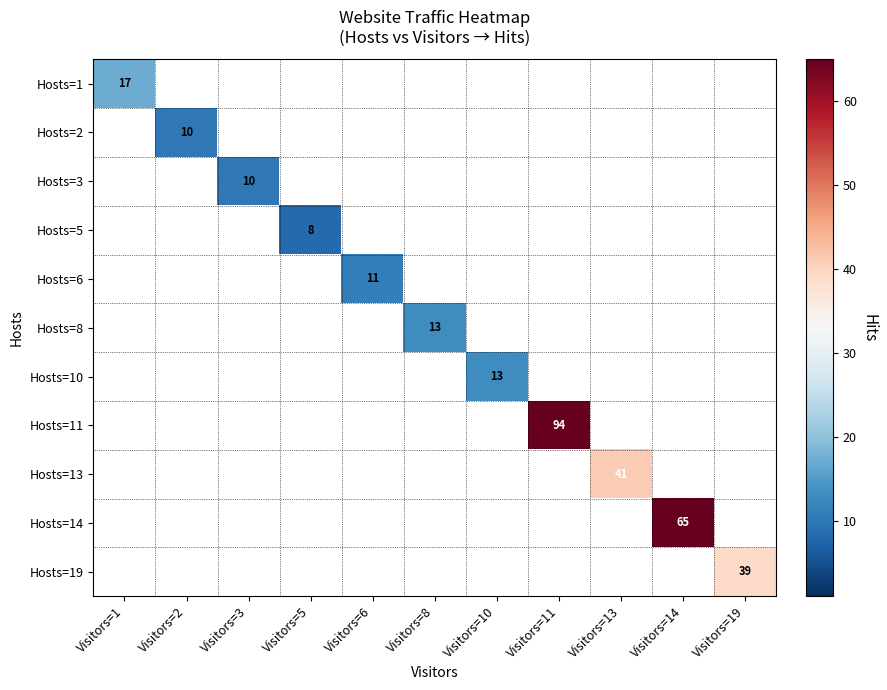

True or false: Hosts=5 has a value of 8 at Visitors=5.

True